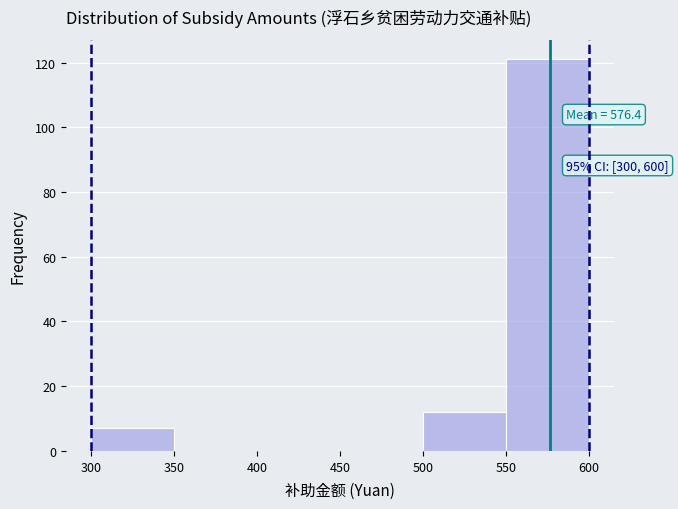

Over which range of the x-axis is the bar tallest?

550 to 600